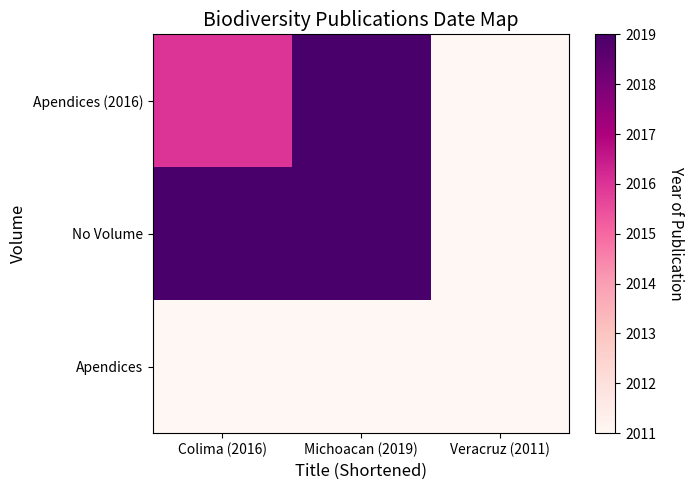

Between Michoacan (2019) and Colima (2016), which is larger?

Michoacan (2019)